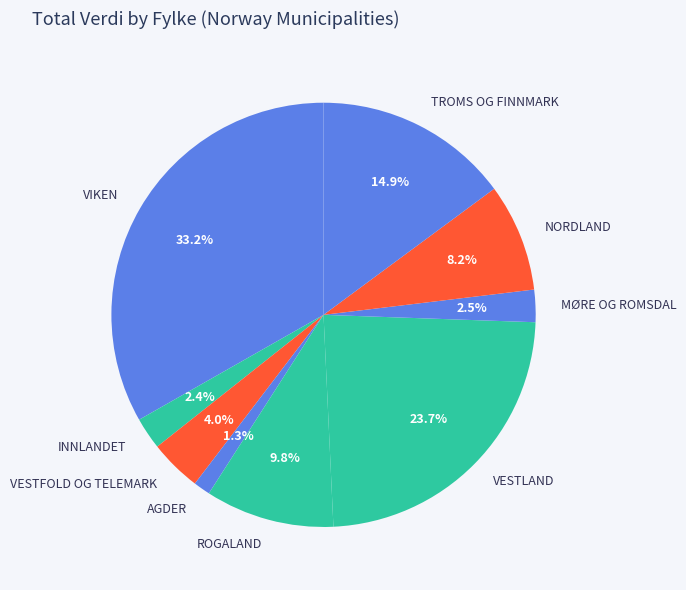

Which category has the smallest portion of the pie?

AGDER